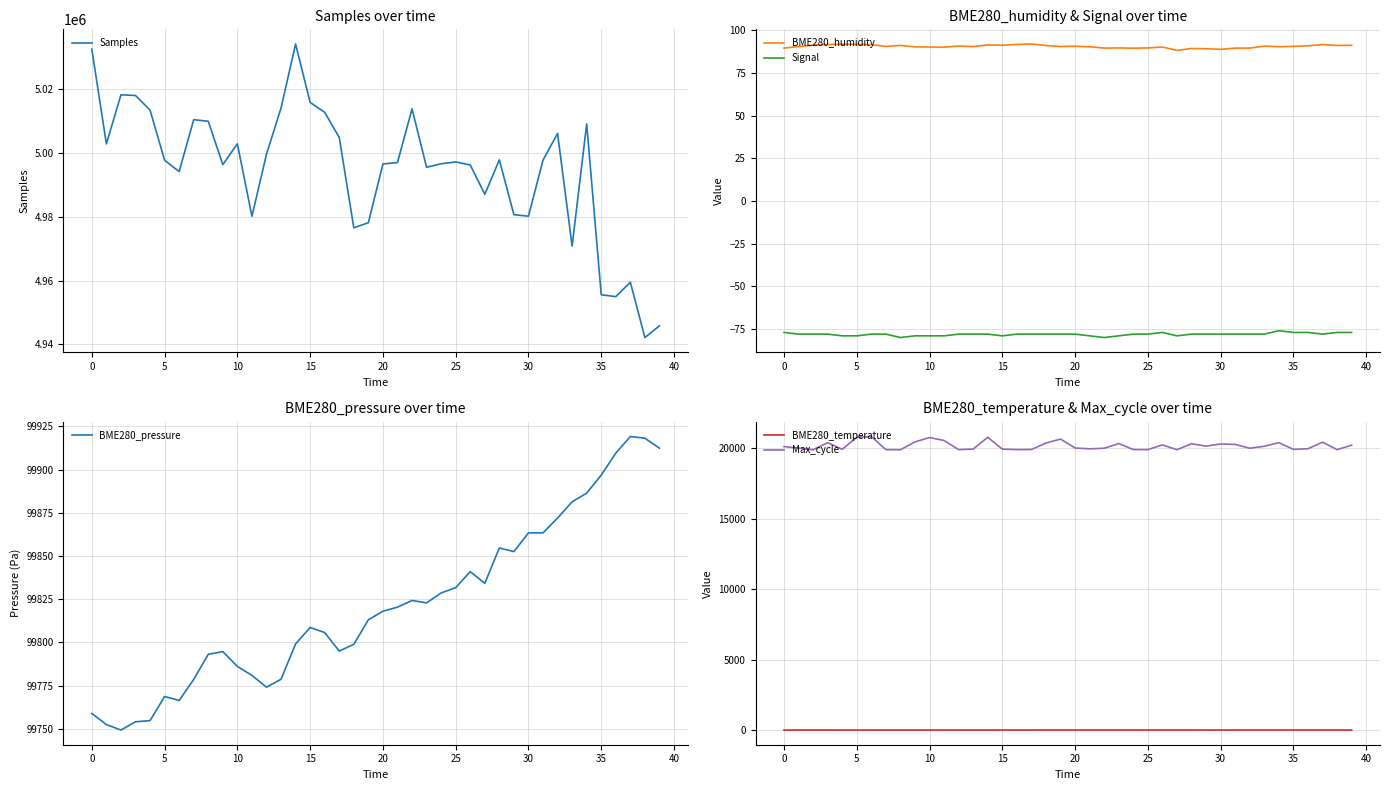

Reading left to right, what are all the values shown in this chart?

Samples: 5032625.0	5002911.0	5018301.0	5018096.0	5013513.0	4997779.0	4994224.0	5010508.0	5010005.0	4996413.0	5002943.0	4980227.0	4999664.0	5014151.0	5034239.0	5015920.0	5012810.0	5004934.0	4976597.0	4978194.0	4996604.0	4997054.0	5013901.0	4995563.0	4996690.0	4997255.0	4996307.0	4987132.0	4997901.0	4980700.0	4980239.0	4997834.0	5006194.0	4970890.0	5009186.0	4955594.0	4955009.0	4959524.0	4942178.0	4945855.0
BME280_humidity: 89.7	90.5	91.4	91.8	92.0	91.8	91.7	90.6	91.2	90.4	90.3	90.2	90.9	90.5	91.5	91.3	91.8	92.1	91.2	90.6	90.7	90.4	89.7	89.8	89.6	89.8	90.3	88.3	89.4	89.3	88.9	89.7	89.7	90.8	90.5	90.7	91.0	91.8	91.2	91.3
Signal: -77.0	-78.0	-78.0	-78.0	-79.0	-79.0	-78.0	-78.0	-80.0	-79.0	-79.0	-79.0	-78.0	-78.0	-78.0	-79.0	-78.0	-78.0	-78.0	-78.0	-78.0	-79.0	-80.0	-79.0	-78.0	-78.0	-77.0	-79.0	-78.0	-78.0	-78.0	-78.0	-78.0	-78.0	-76.0	-77.0	-77.0	-78.0	-77.0	-77.0
BME280_pressure: 99758.8	99752.4	99749.2	99754.0	99754.7	99768.7	99766.4	99778.6	99793.1	99794.7	99786.1	99780.9	99774.1	99778.7	99799.1	99808.6	99805.7	99795.0	99798.9	99813.1	99818.1	99820.4	99824.2	99822.9	99828.6	99831.7	99841.0	99834.2	99854.7	99852.6	99863.4	99863.4	99872.0	99881.4	99886.4	99896.8	99909.6	99919.2	99918.2	99912.4
BME280_temperature: 1.5	1.5	1.5	1.5	1.5	1.6	1.7	2.0	1.9	2.0	1.9	1.9	1.9	2.1	2.0	2.0	2.1	2.1	2.3	2.4	2.4	2.3	2.3	2.4	2.4	2.3	2.4	2.5	2.2	2.1	2.0	2.0	2.2	2.2	2.2	2.2	2.3	2.3	2.3	2.2
Max_cycle: 20124.0	20020.0	19899.0	20401.0	19933.0	20787.0	20840.0	19908.0	19900.0	20457.0	20768.0	20556.0	19907.0	19949.0	20788.0	19944.0	19911.0	19917.0	20376.0	20660.0	20024.0	19964.0	20008.0	20339.0	19915.0	19908.0	20246.0	19901.0	20327.0	20157.0	20311.0	20280.0	20008.0	20146.0	20400.0	19927.0	19973.0	20436.0	19908.0	20222.0